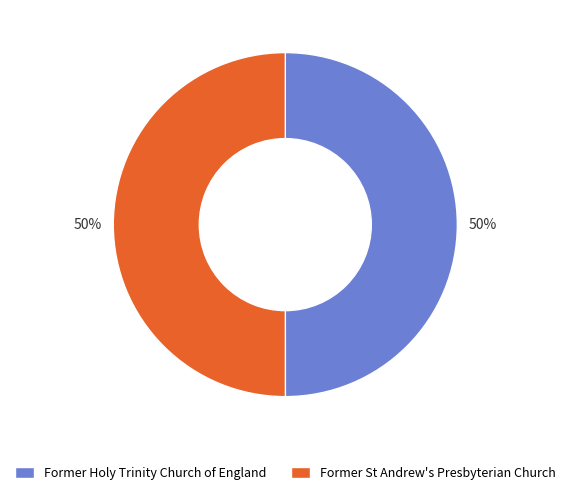

Is it true that Former St Andrew's Presbyterian Church is 50% of the pie?

True